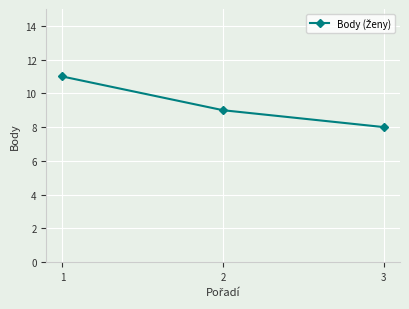

How many values are between 8 and 11?

3